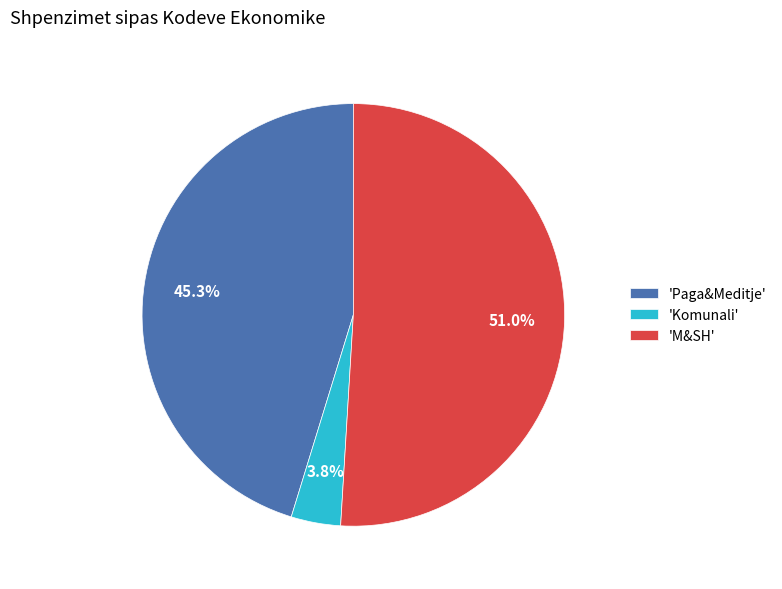

Which slice represents more than half of the pie?

'M&SH'